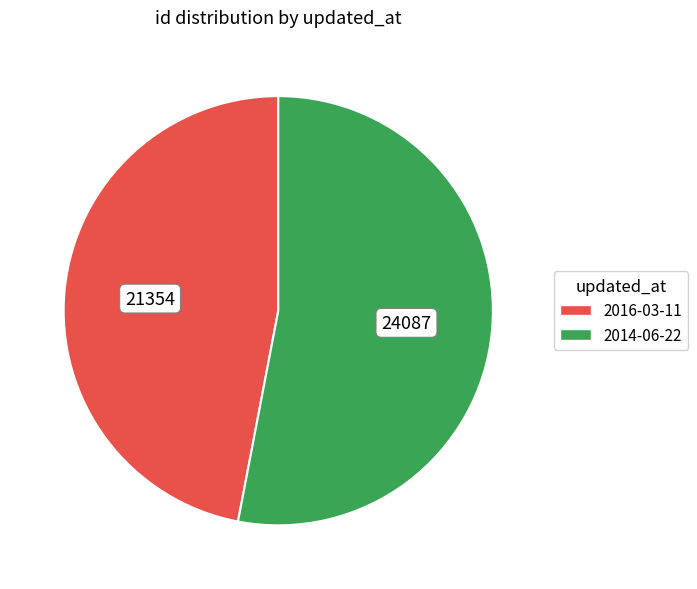

Is the sum of 2014-06-22 and 2016-03-11 greater than half?

Yes